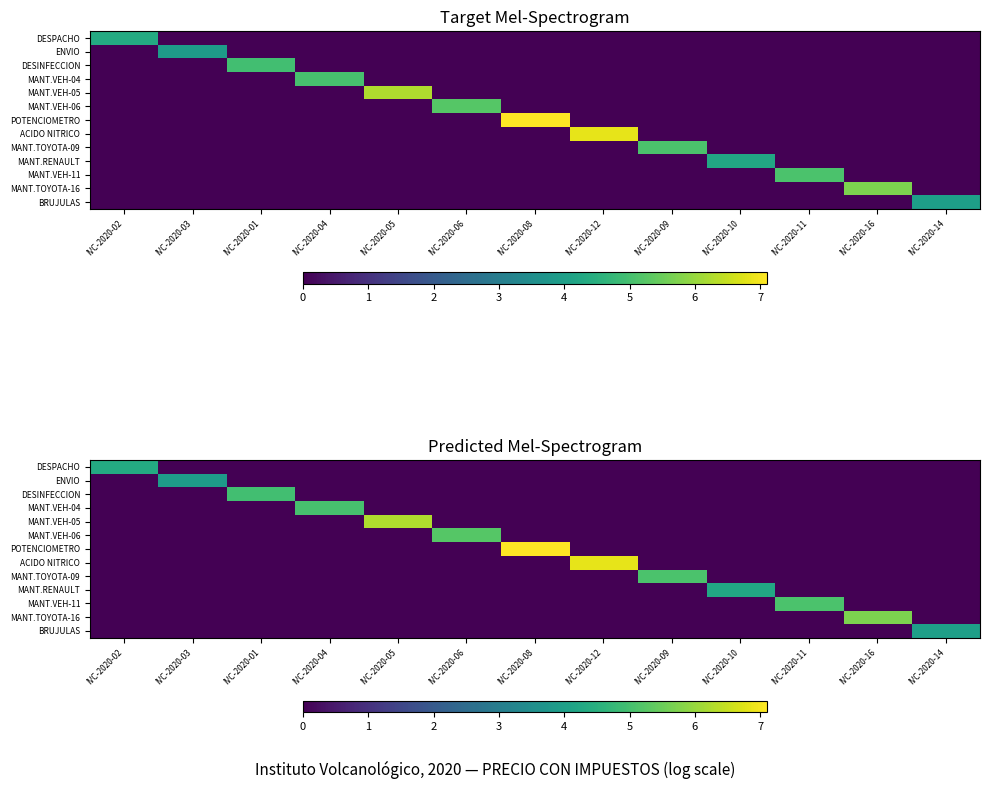

The value of POTENCIOMETRO at IVC-2020-10 is 4.4. True or false?

False